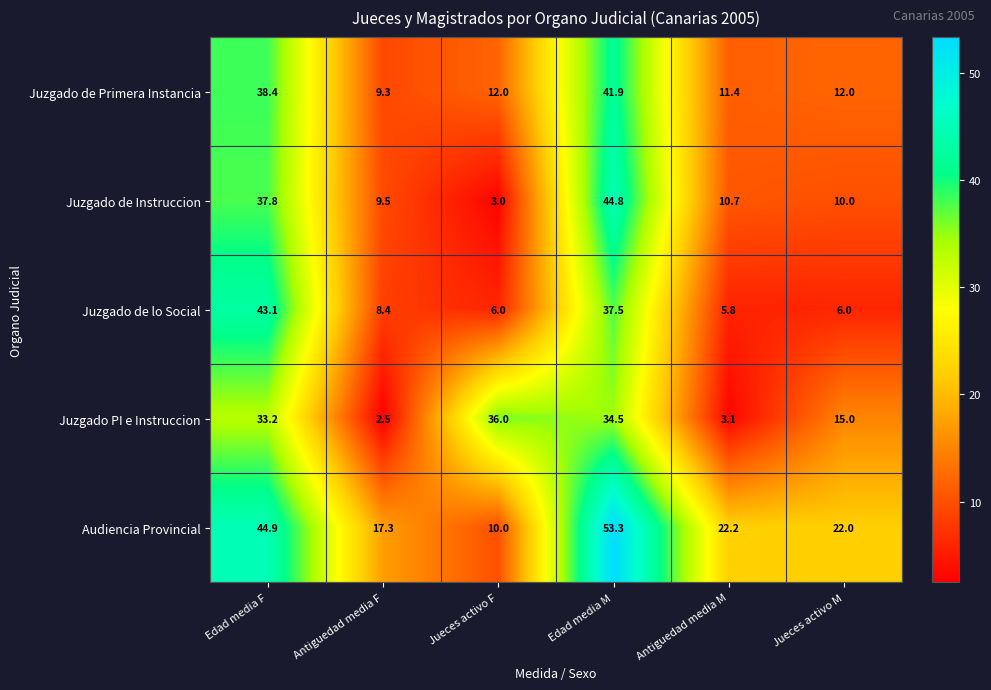

True or false: Juzgado de Instruccion has a value of 3.0 at Jueces activo F.

True